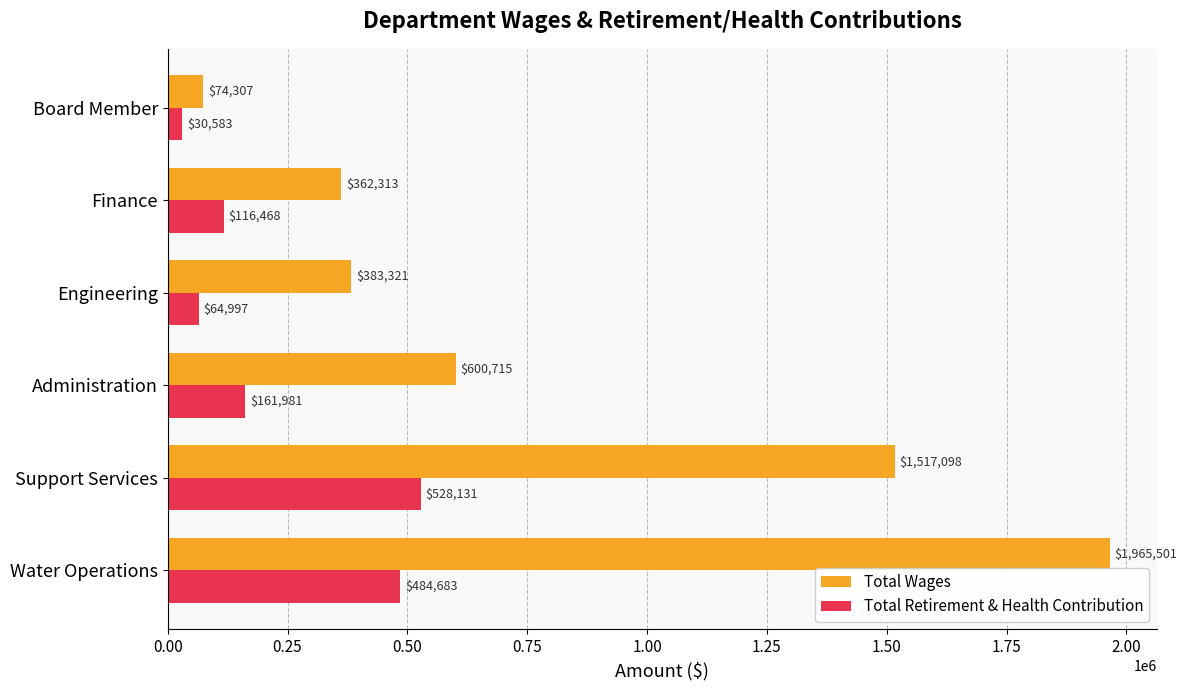

How many values in the Total Retirement & Health Contribution series are below 161981?

3